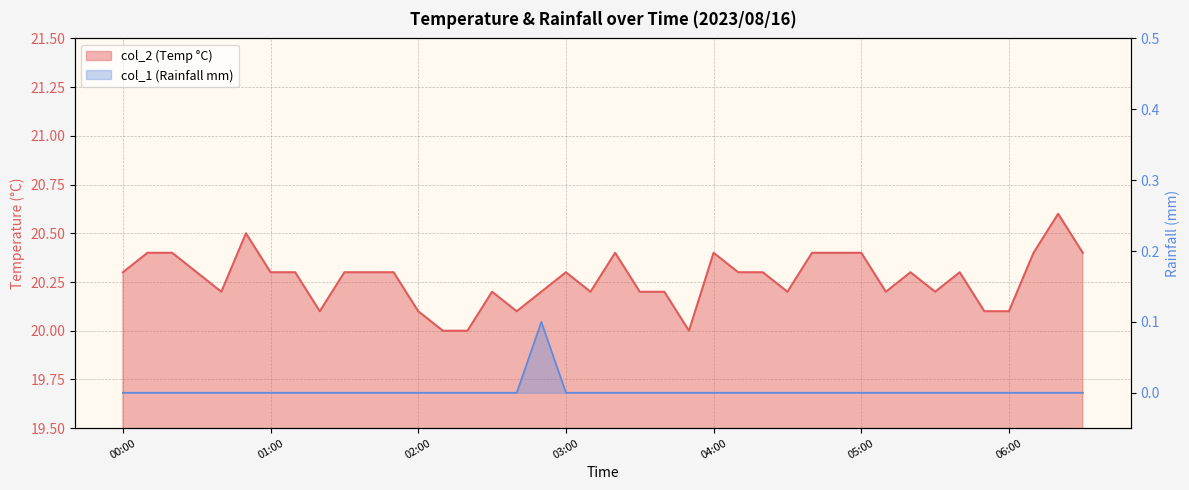

How many categories are shown in the chart?

40